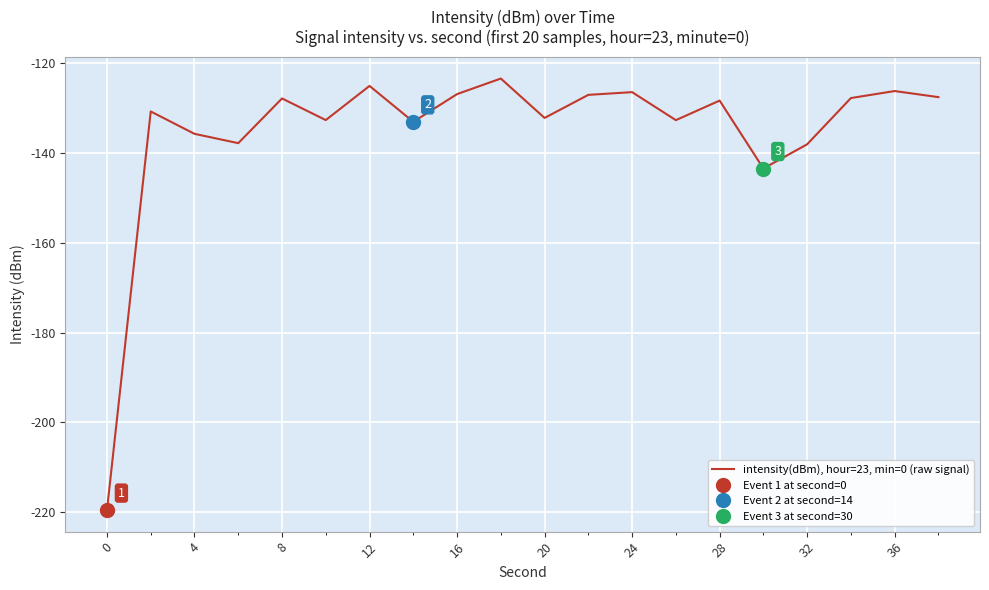

Is it true that intensity(dBm), hour=23, min=0 (raw signal) equals -132.2 at 20?

True